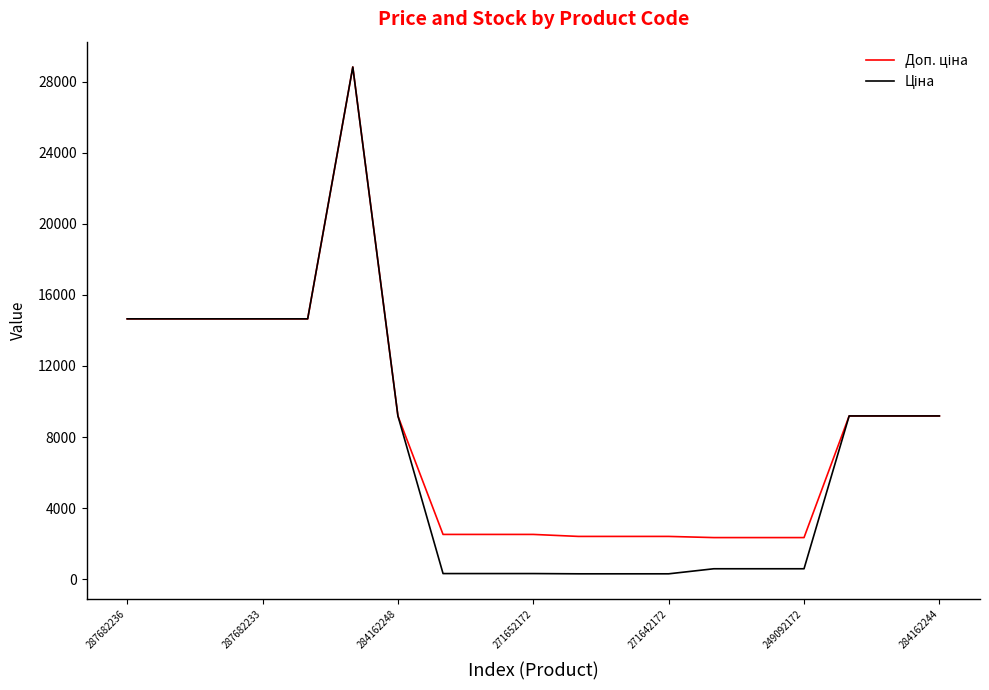

How many lines are shown in the chart?

2